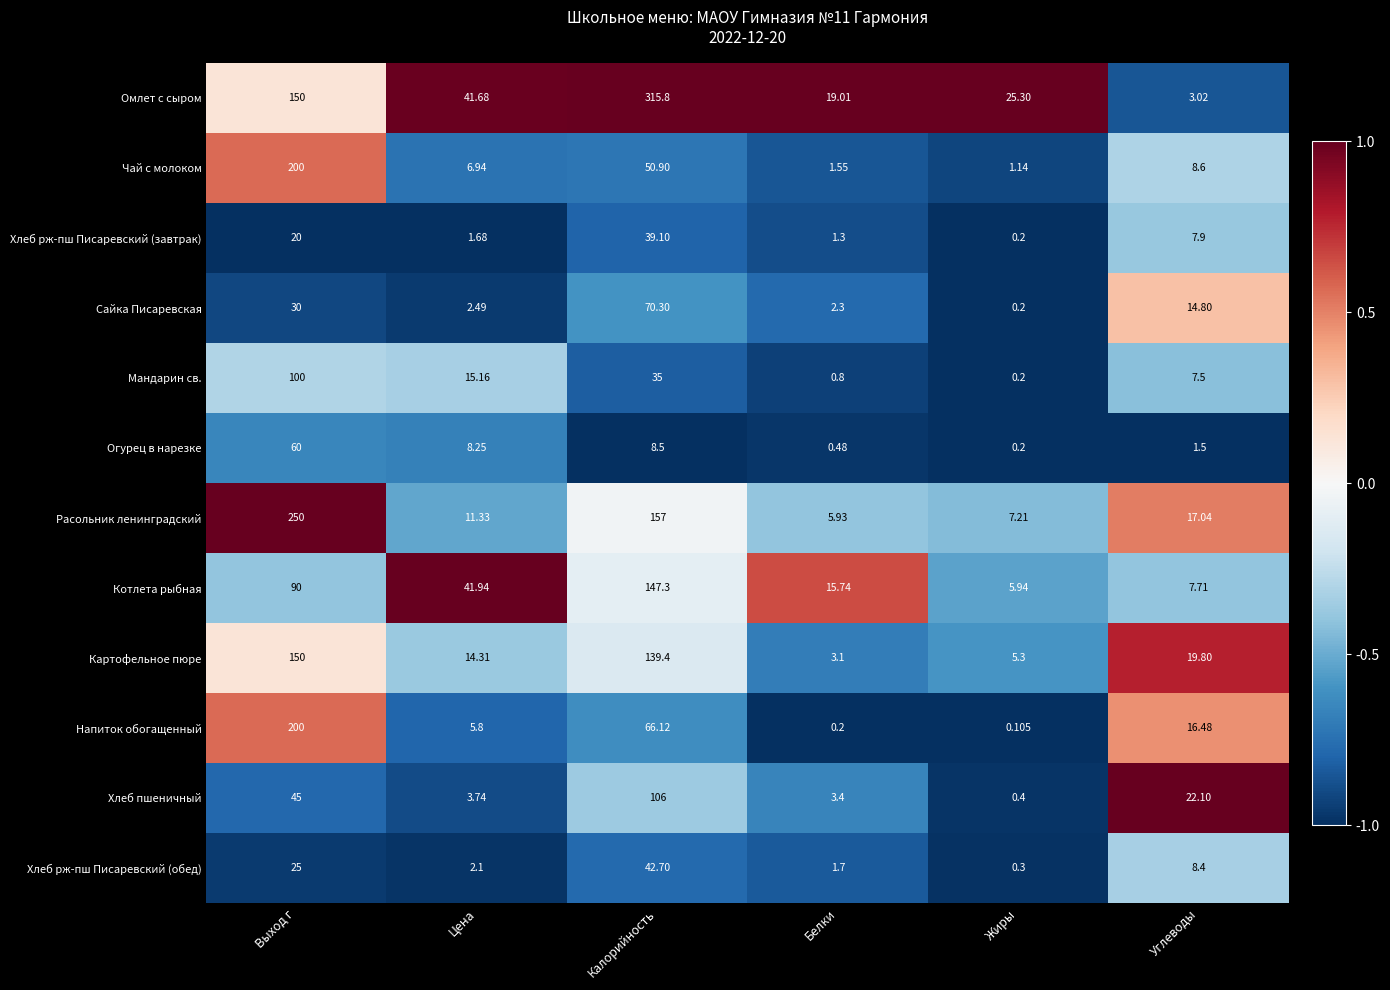

Which series changed the most between Белки and Углеводы?

Хлеб пшеничный